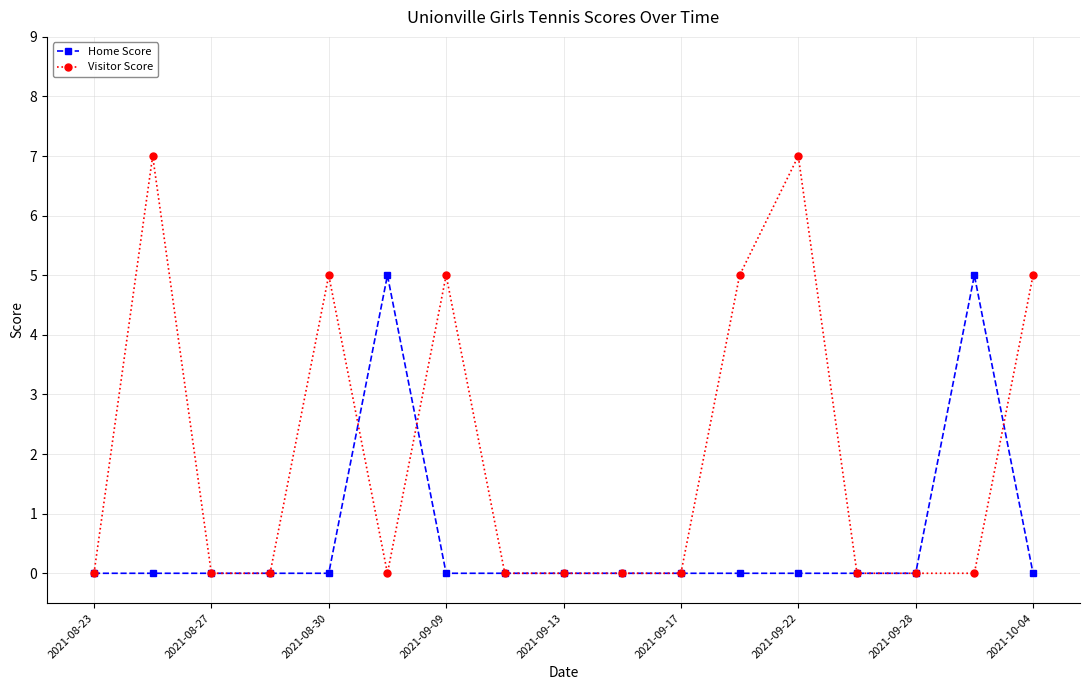

Which series has the widest spread of values?

Visitor Score